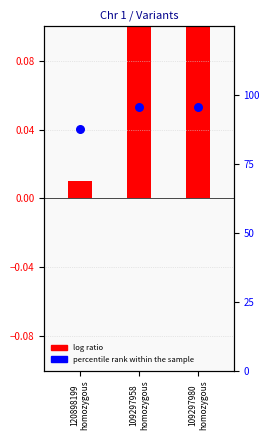

Between 109297980
homozygous and 120898199
homozygous, which is larger?

109297980
homozygous